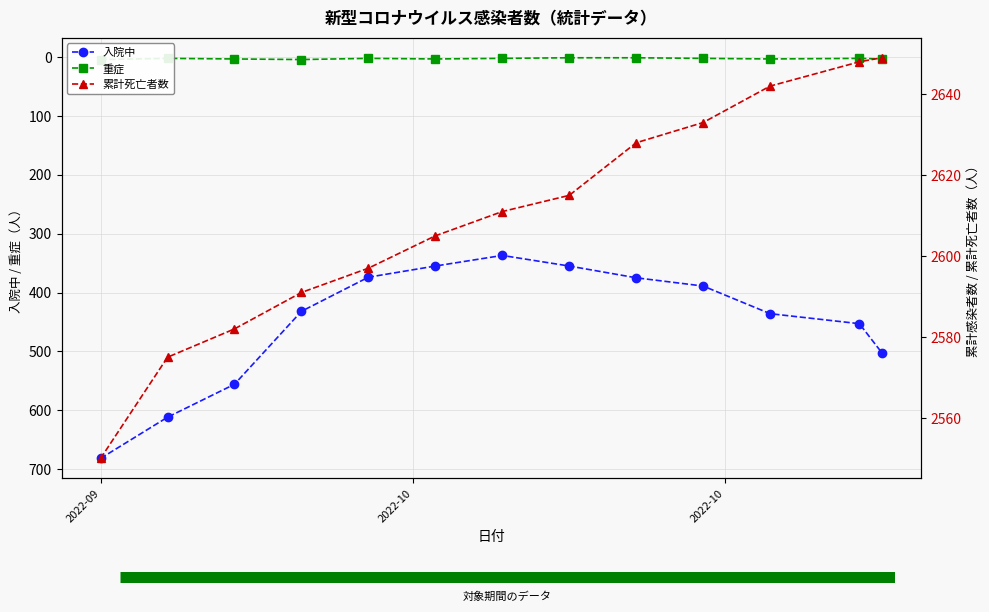

Reading left to right, transcribe all the data shown in this chart.

入院中: 682	612	556	432	374	355	337	355	375	389	436	453	502
重症: 4	2	3	4	2	3	2	1	1	2	3	2	3
累計死亡者数: 2550	2575	2582	2591	2597	2605	2611	2615	2628	2633	2642	2648	2649